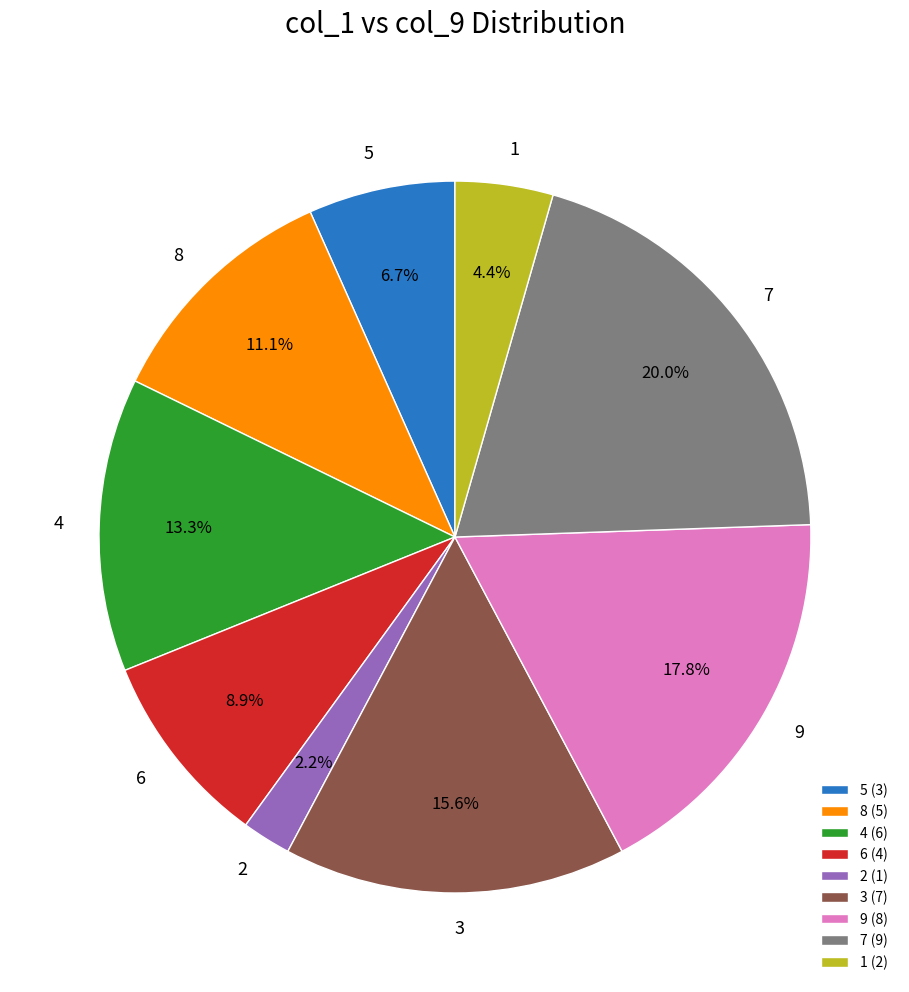

What percentage is NOT represented by 9?

82.2%